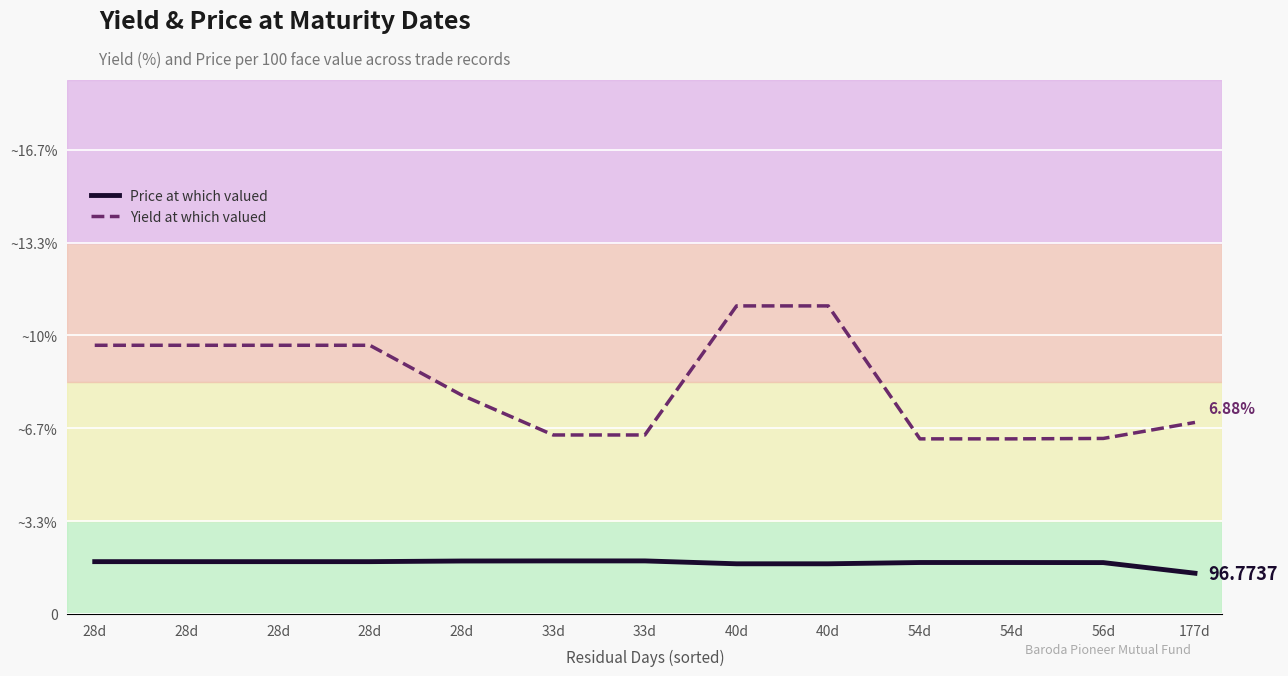

What are all the series names shown in the legend?

Price at which valued, Yield at which valued